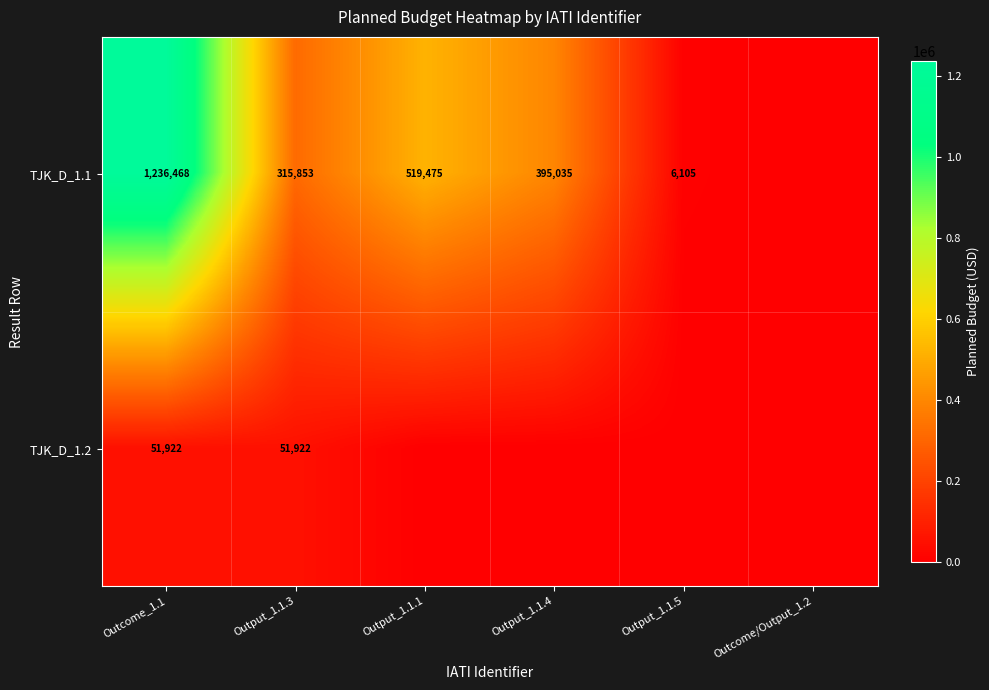

At Output_1.1.3, list the series in order from smallest to largest.

TJK_D_1.2, TJK_D_1.1